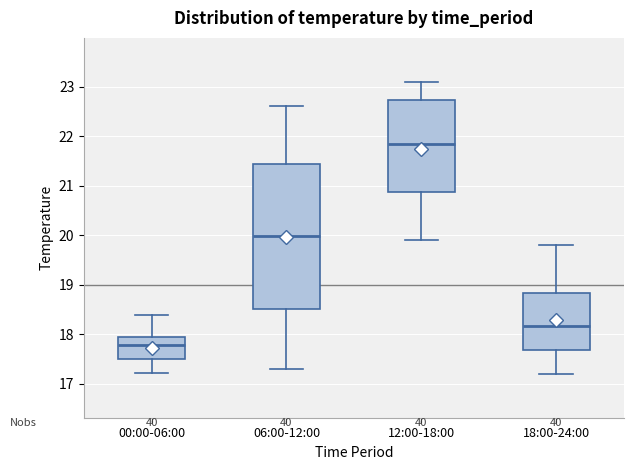

Reading left to right, read every box against the y-axis: the position of its median line, the range the box covers, and the ends of its whiskers. The values are not printed on the chart, so give them approximately, as read against the axis.

00:00-06:00: median 17.8, box 17.5 to 17.9, whiskers 17.2 to 18.4
06:00-12:00: median 20.0, box 18.5 to 21.4, whiskers 17.3 to 22.6
12:00-18:00: median 21.9, box 20.9 to 22.7, whiskers 19.9 to 23.1
18:00-24:00: median 18.2, box 17.7 to 18.8, whiskers 17.2 to 19.8